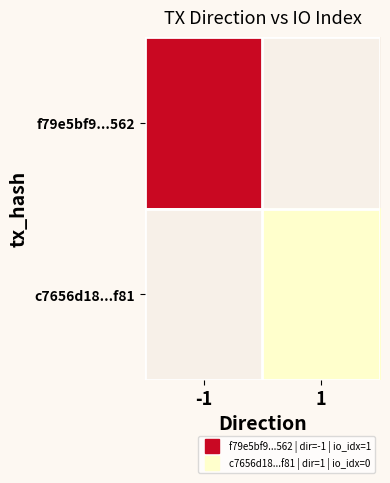

What is the maximum value shown in the chart?

1.0